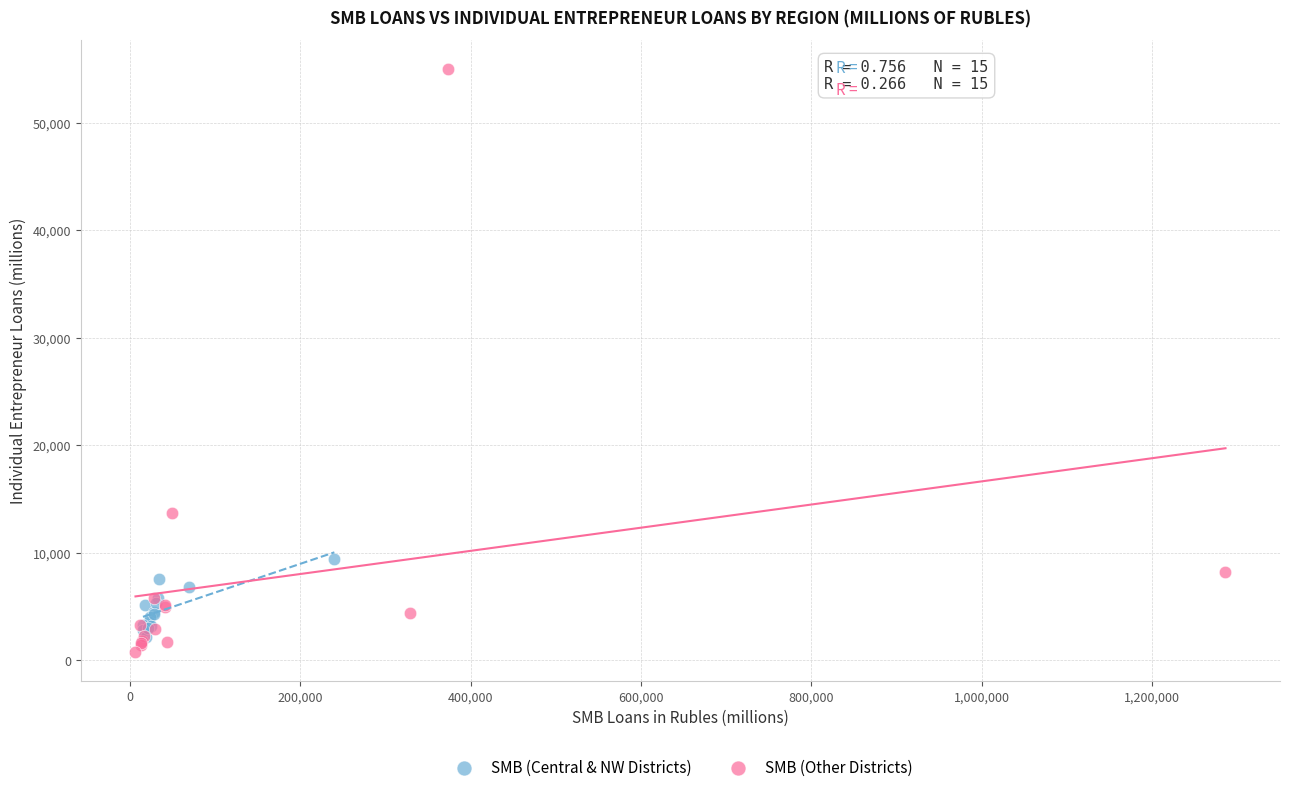

Which series contains the highest Y value?

SMB (Other Districts)